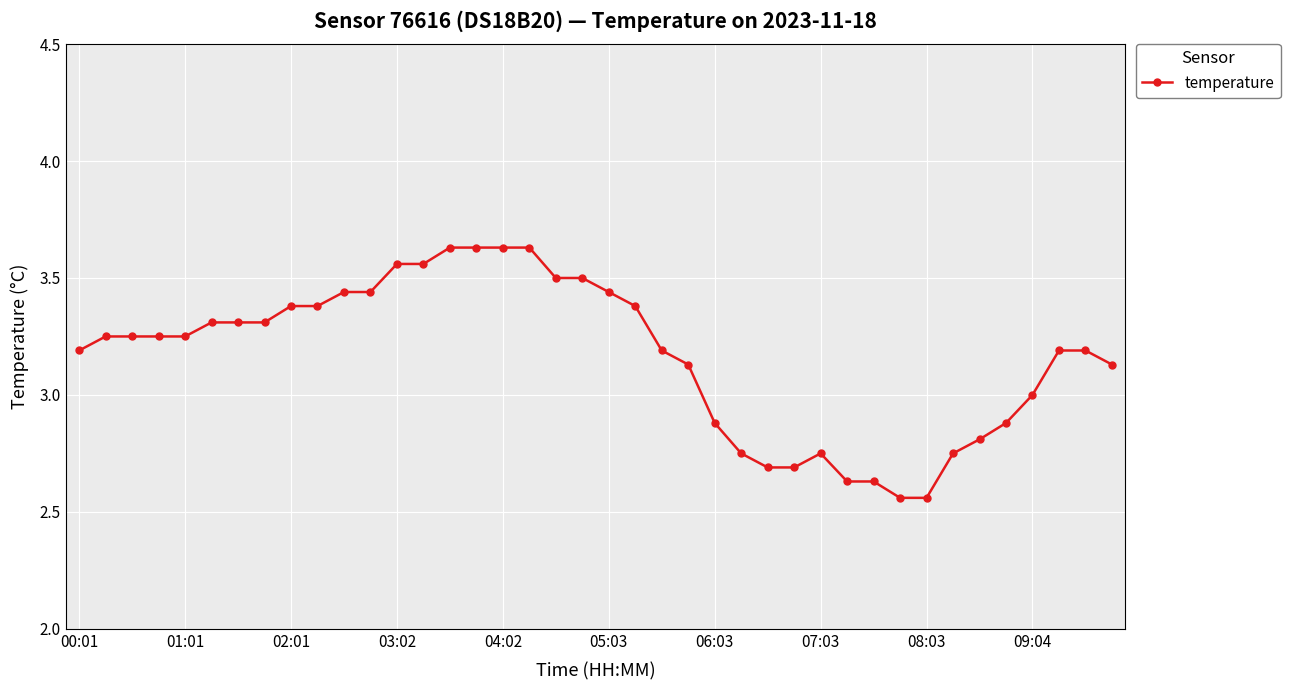

How many distinct data groups are displayed?

1